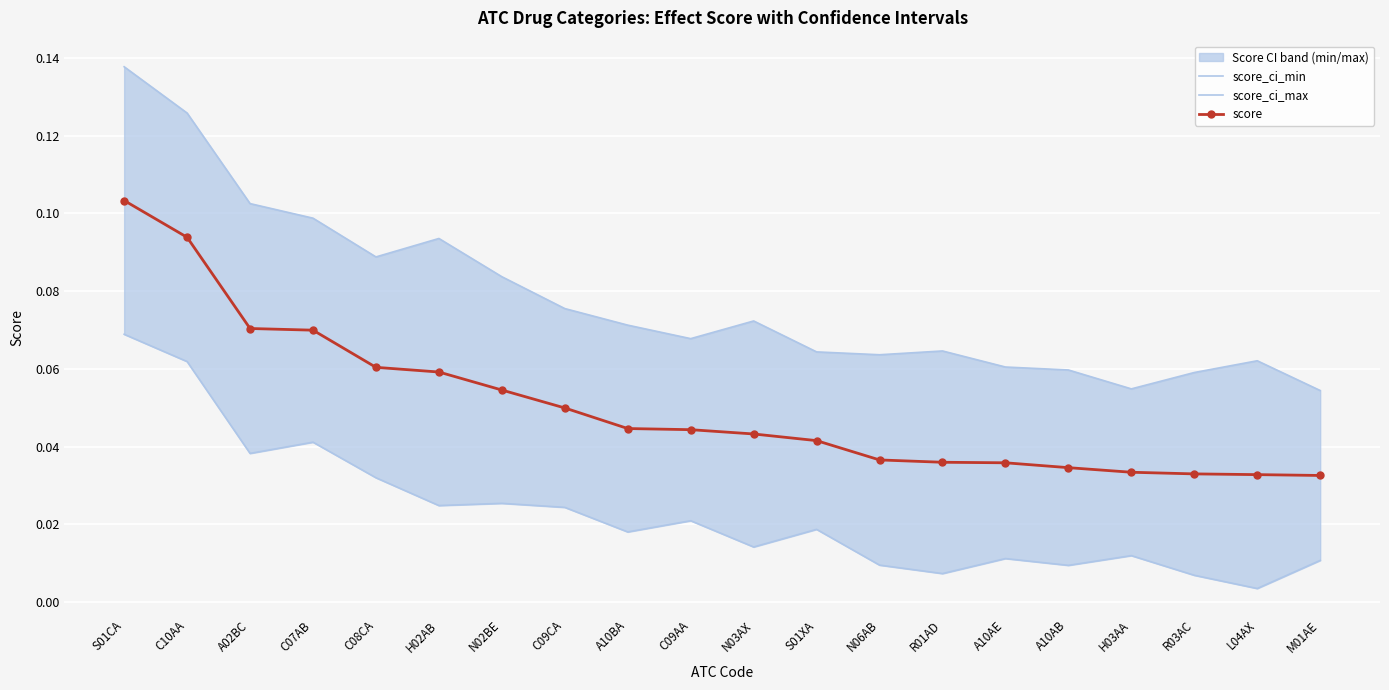

What is the difference between the highest and lowest values at H02AB?

0.1